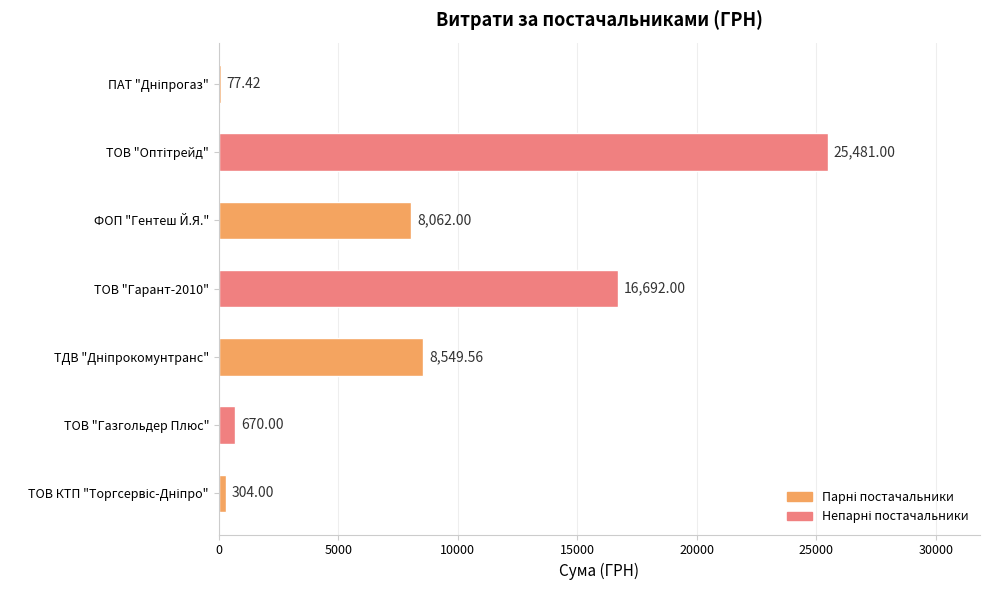

What is the change in value from ТОВ "Гарант-2010" to ТОВ "Газгольдер Плюс"?

-16022.0